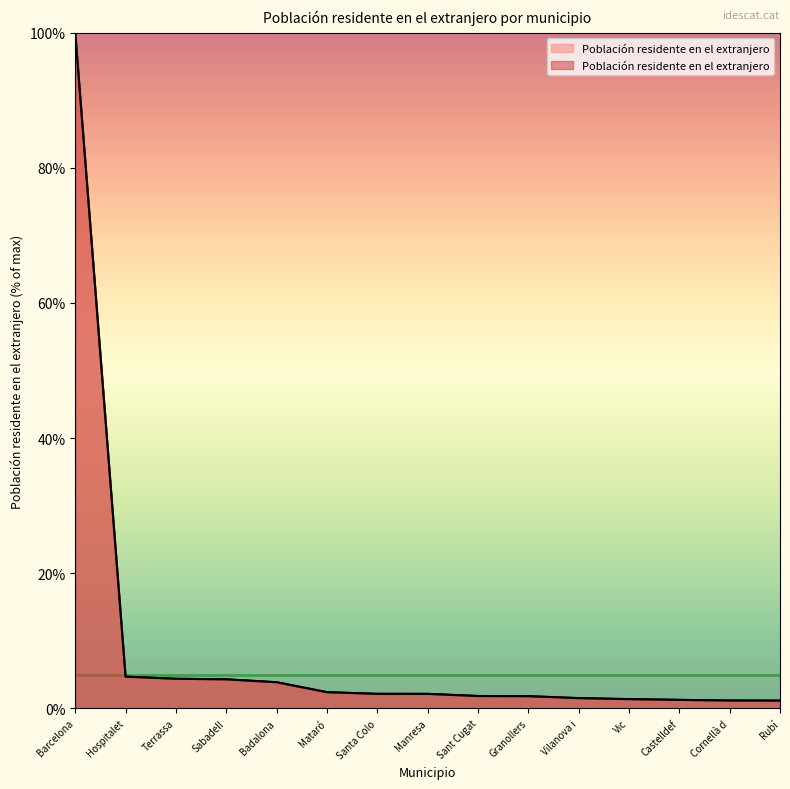

True or false: there are more than 2 points higher than both neighbors.

False